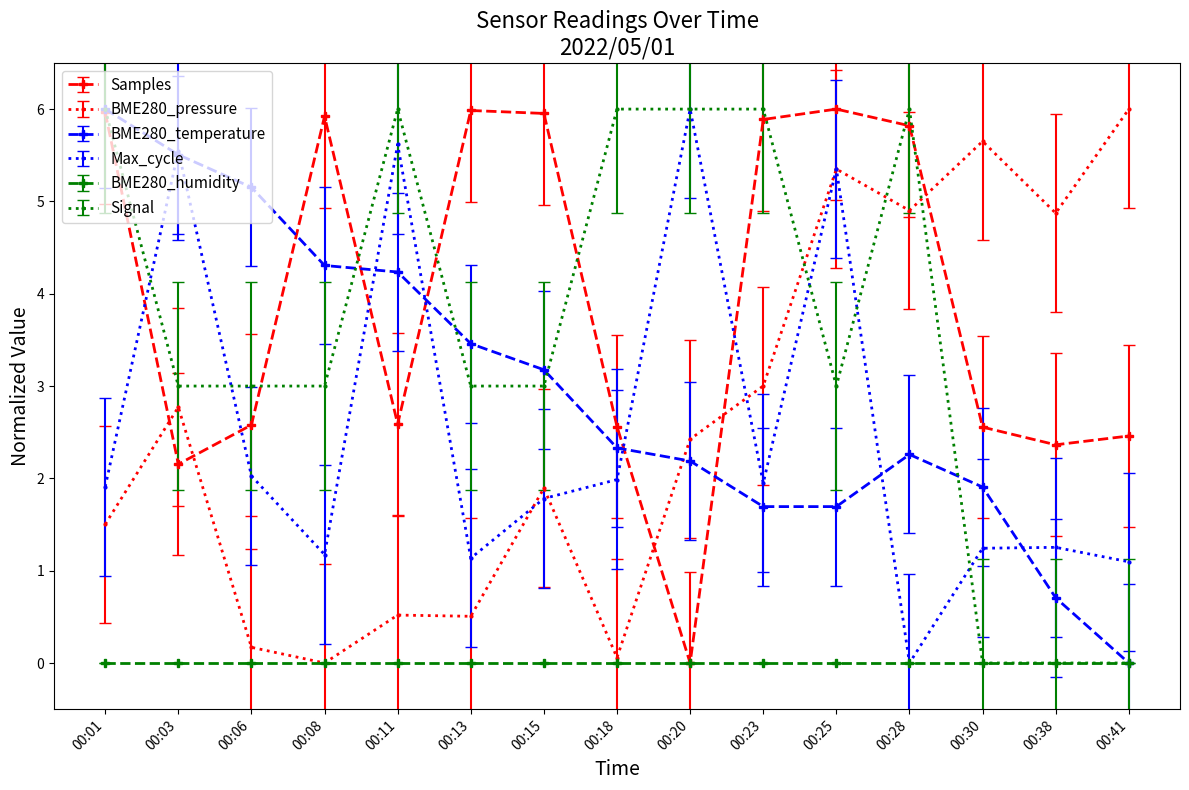

What are all the series names shown in the legend?

Samples, BME280_pressure, BME280_temperature, Max_cycle, BME280_humidity, Signal